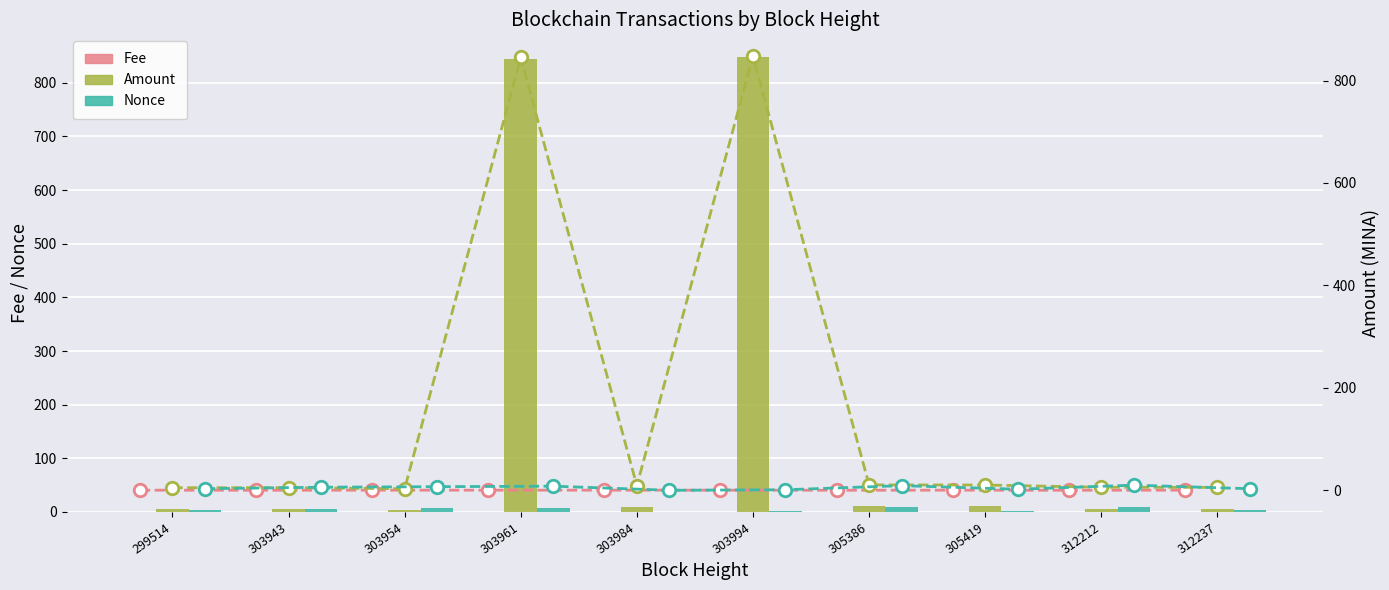

At which category does the chart reach its peak across all series?

303994